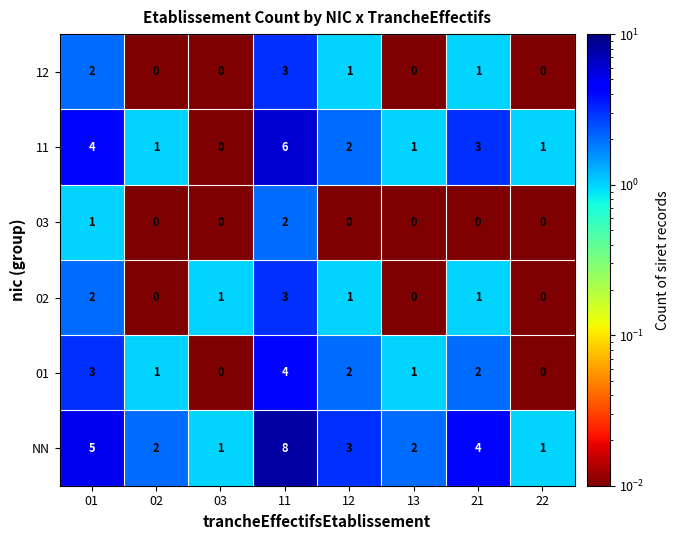

What is the highest value of the NN series?

8